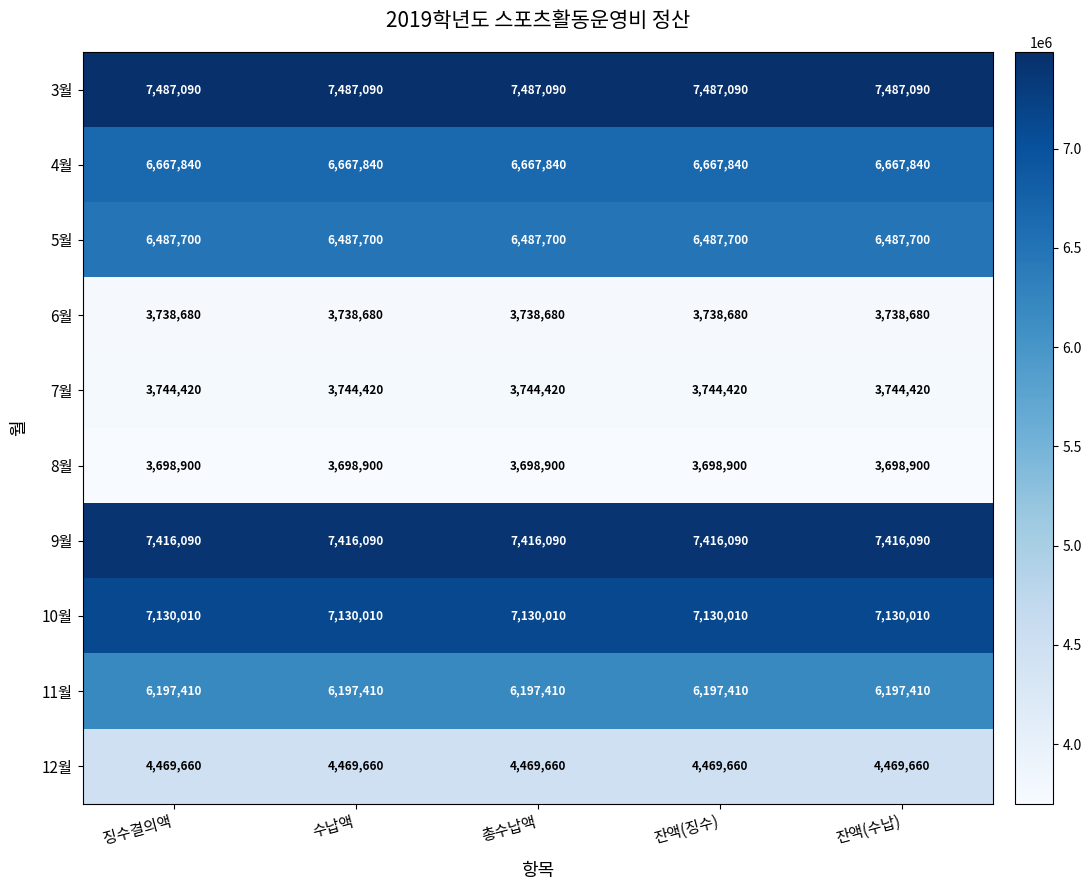

What is the average value of the 7월 series?

3744420